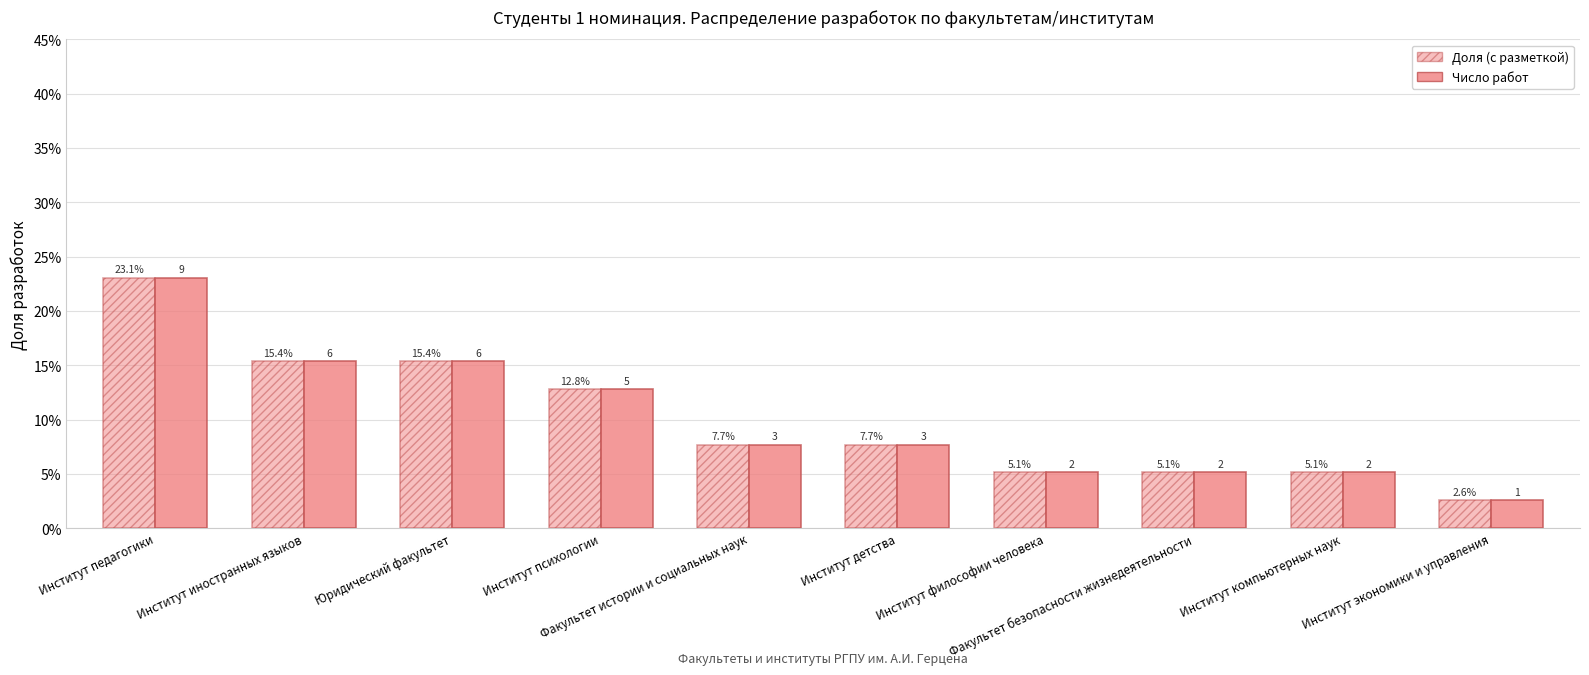

Does the chart contain stacked bars?

No